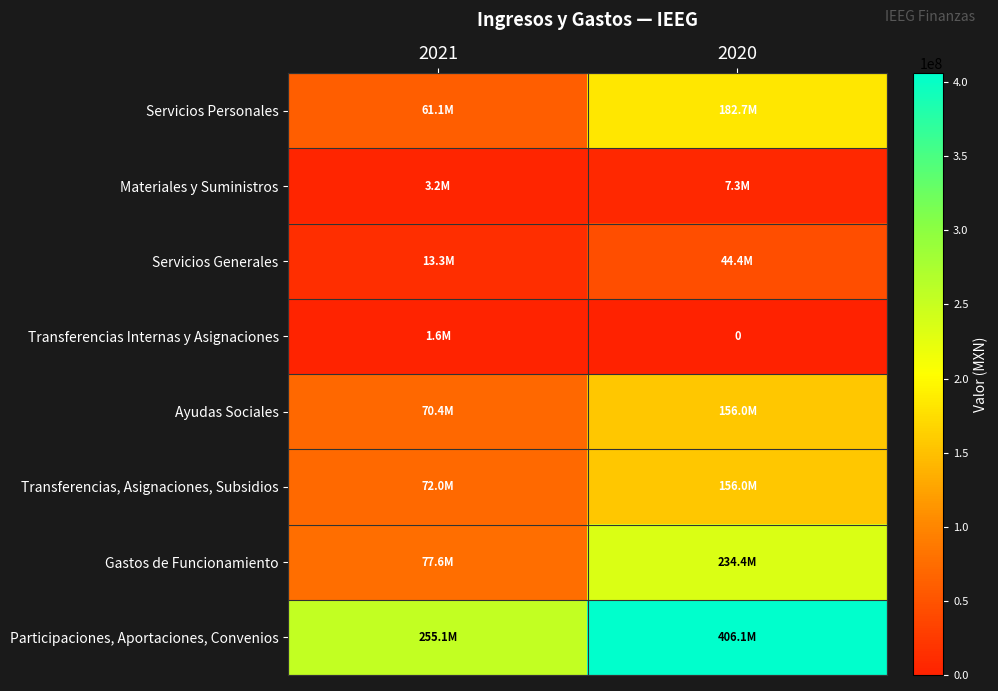

Where does the Transferencias, Asignaciones, Subsidios series first go above 155991217?

2020